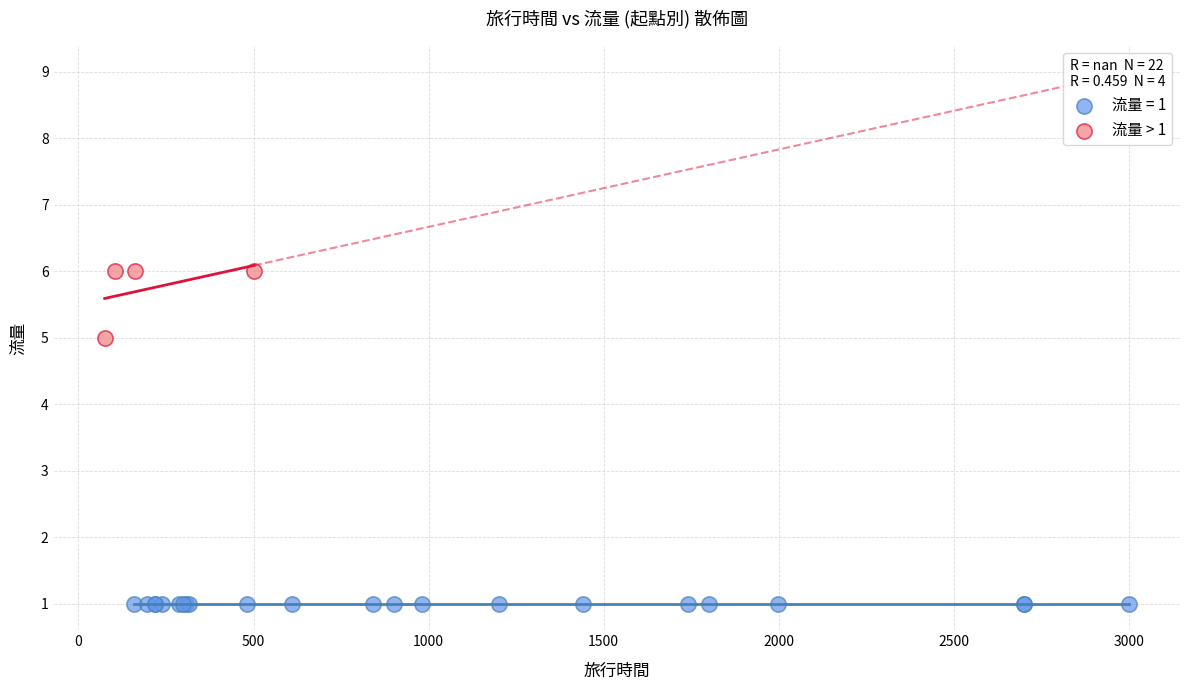

Which series reaches the minimum Y coordinate?

流量 = 1